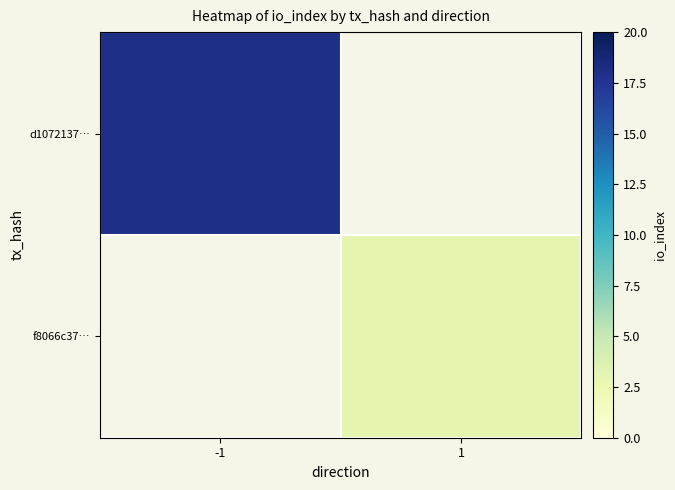

Which category has the highest value across all series?

-1